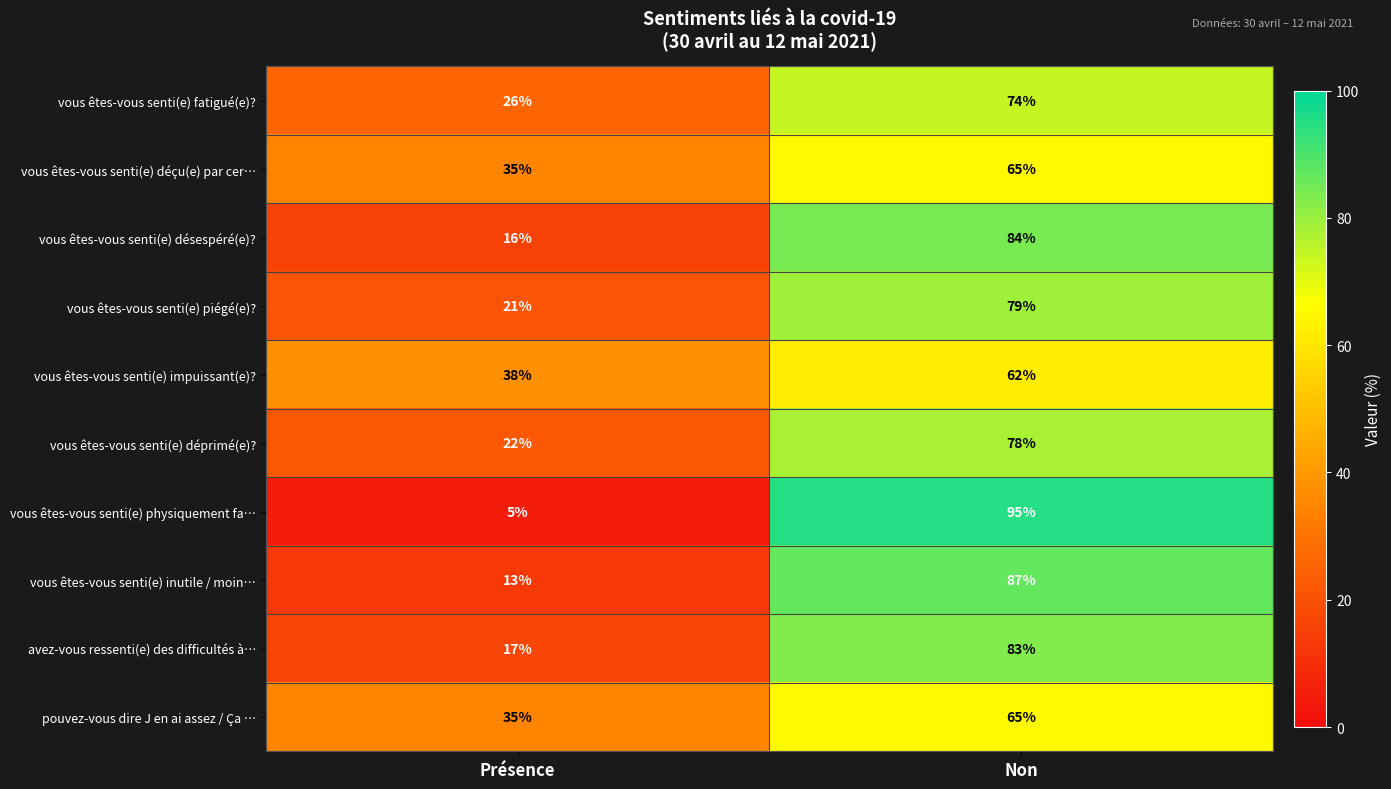

What is the sum of all vous êtes-vous senti(e) déprimé(e)? values?

100